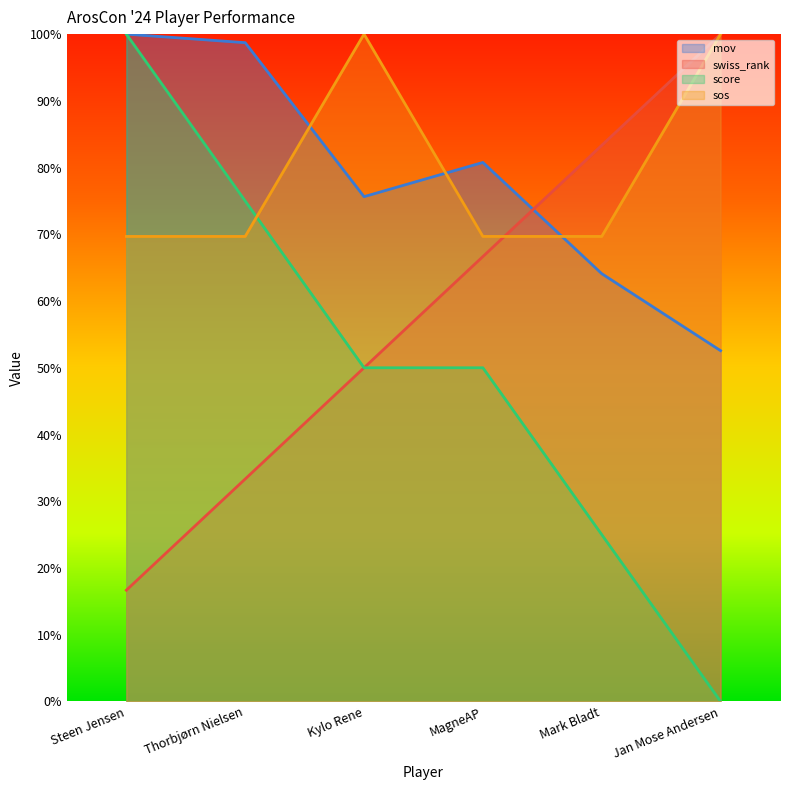

True or false: mov and score cross at least once.

False